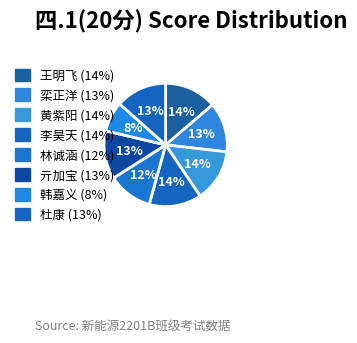

How many slices are in this pie chart?

8